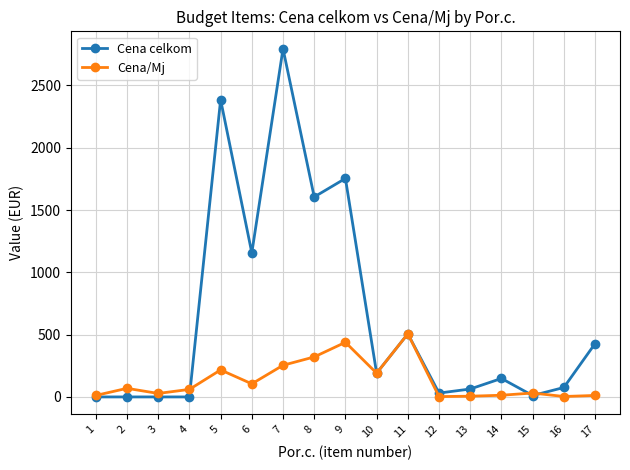

Is it true that Cena celkom equals 1623.0 at 7?

False